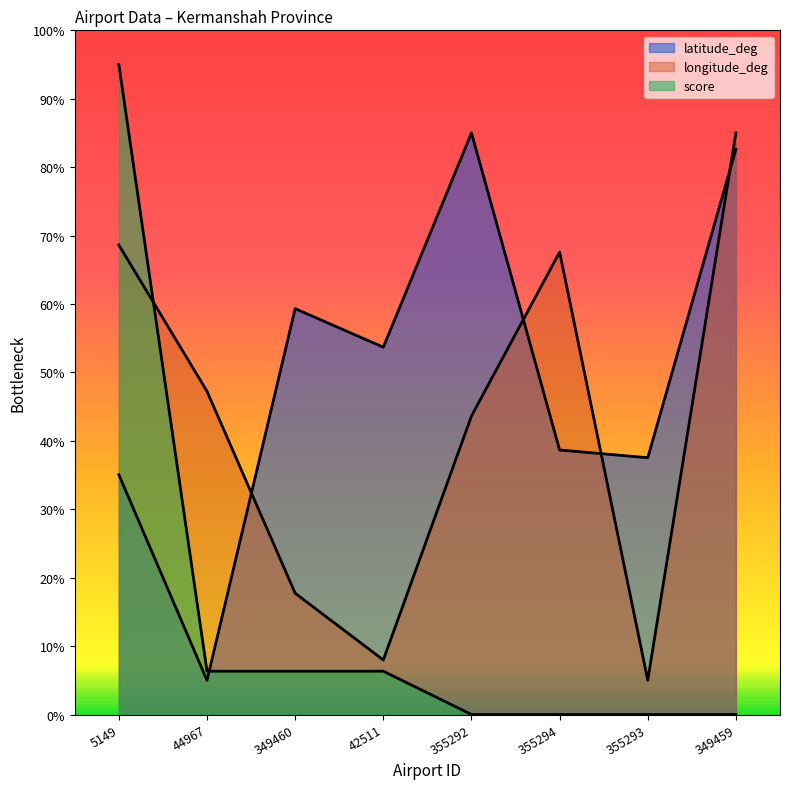

After their last crossing, which series has the higher values: latitude_deg or longitude_deg?

longitude_deg